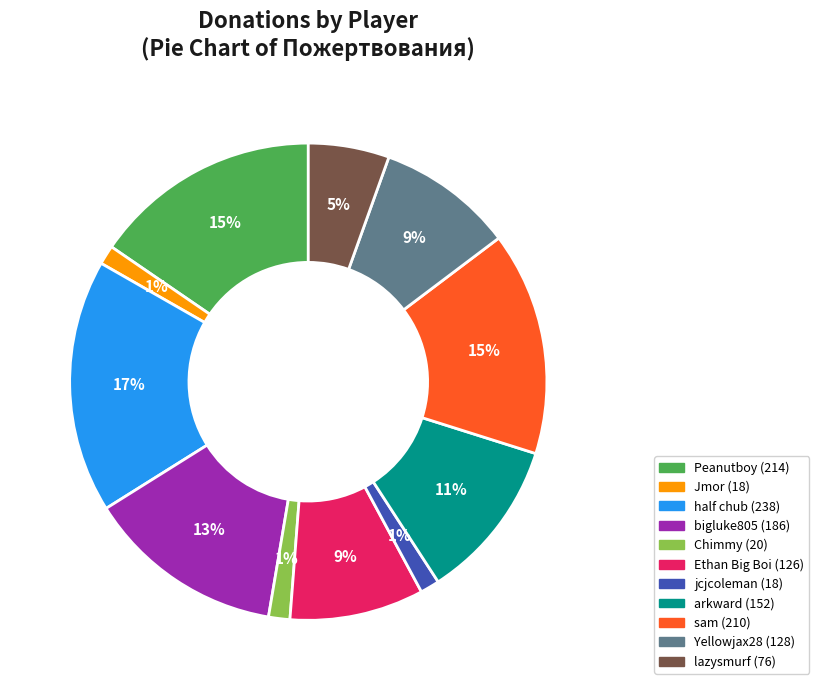

Is there any slice that represents more than half of the pie?

No